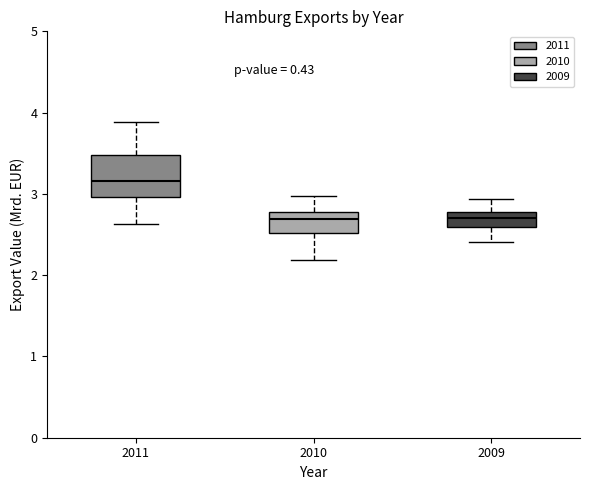

Comparing the boxes themselves (not the whiskers), which one is the tallest?

2011